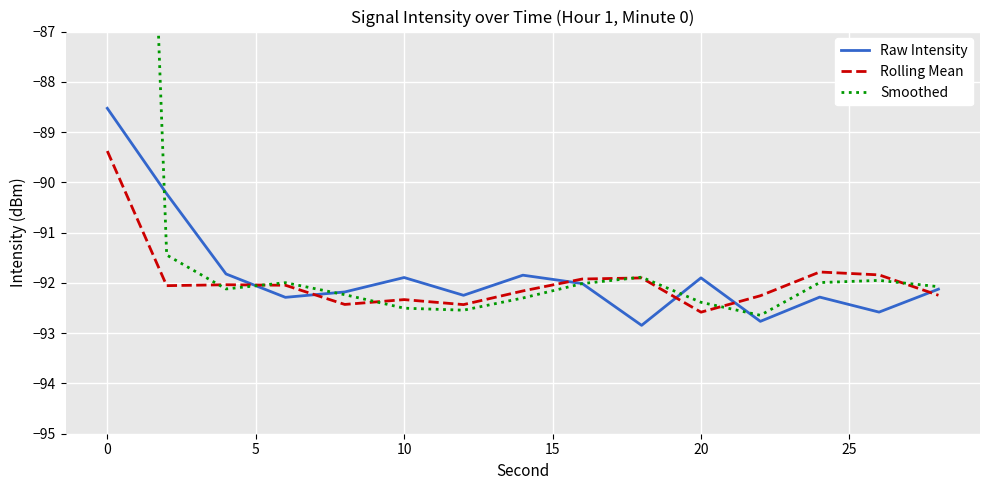

How many lines are shown in the chart?

3